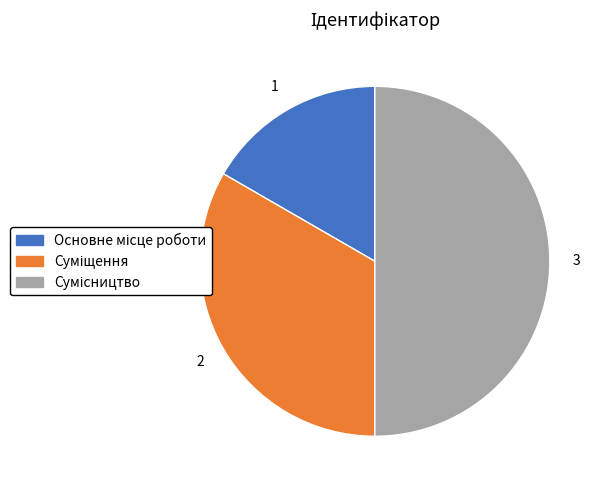

To the nearest percent, what is the combined percentage of Основне місце роботи and Суміщення?

50%